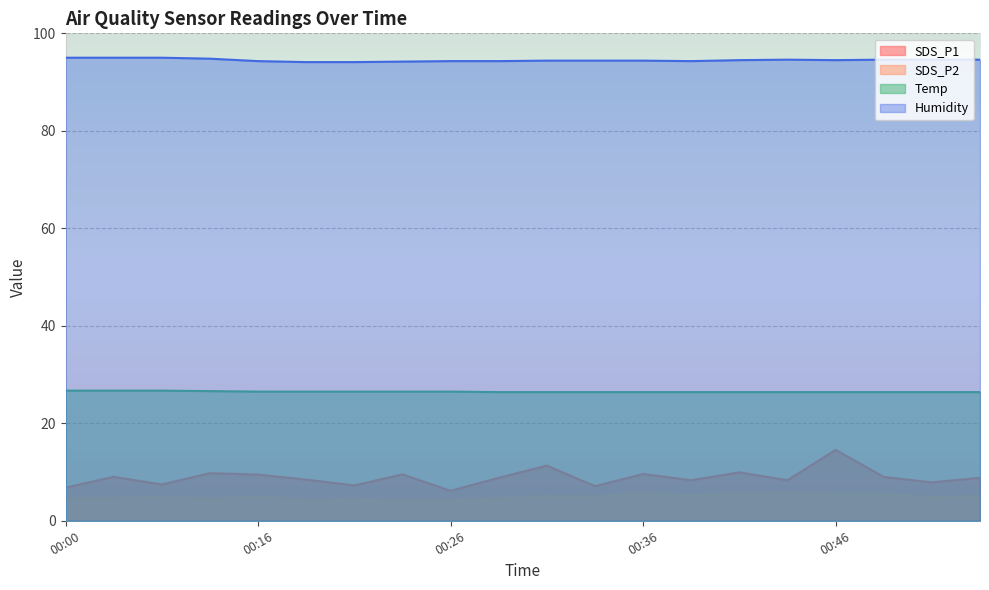

At which label does SDS_P2 reach its minimum?

00:18